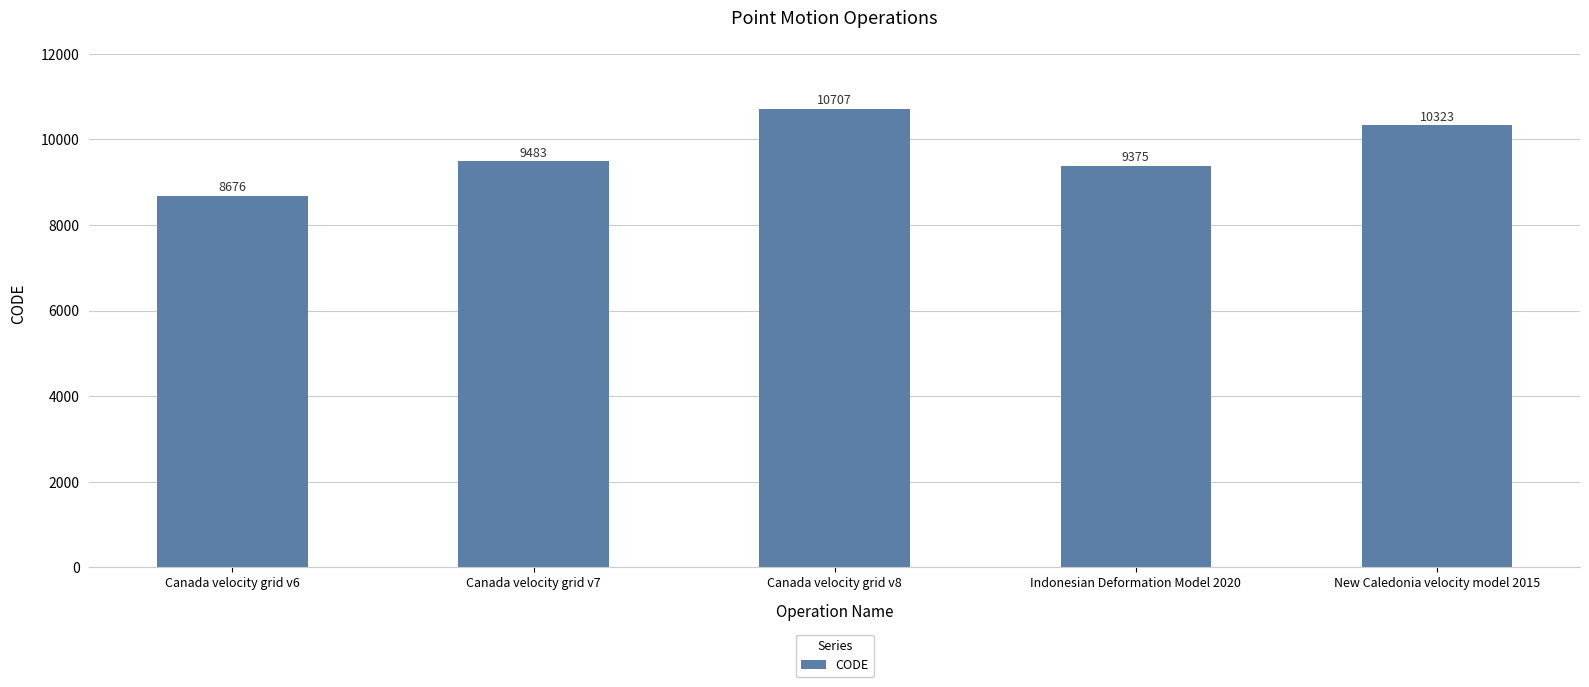

What is the value of the 2nd bar from the left?

9483